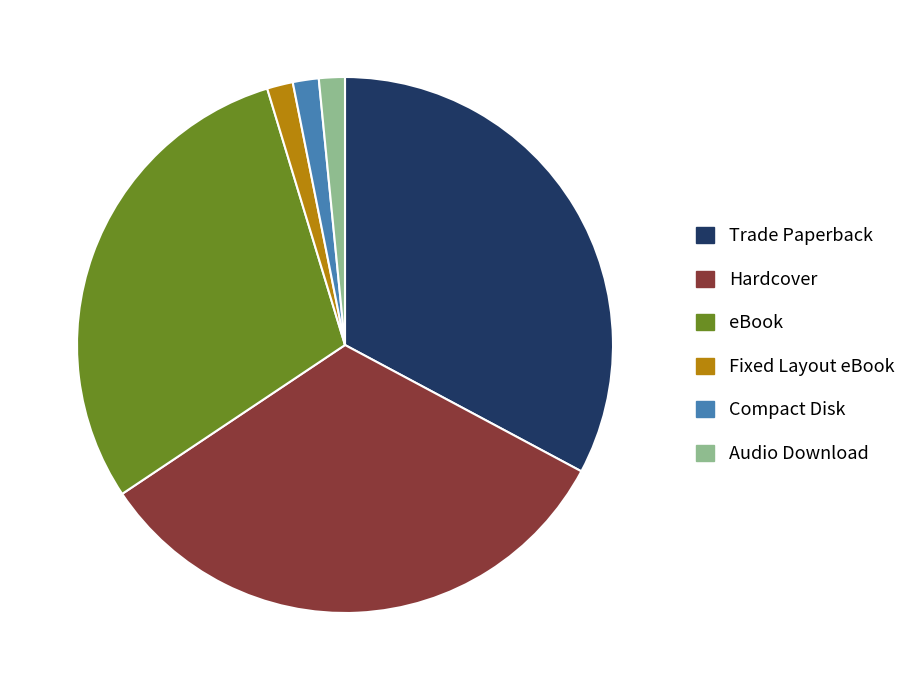

Does Hardcover account for over 50% of the chart?

No